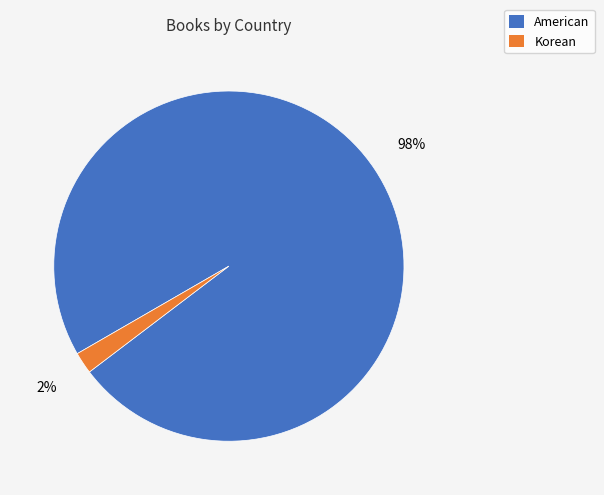

What is the ratio of the value at American to the value at Korean?

49.0